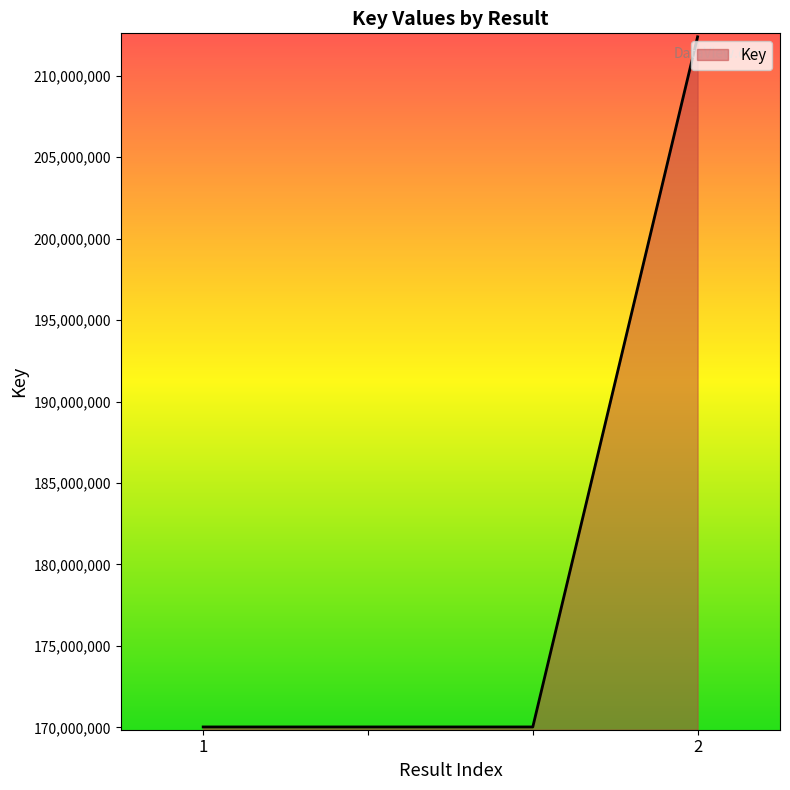

What is the sum of all values?

722472829